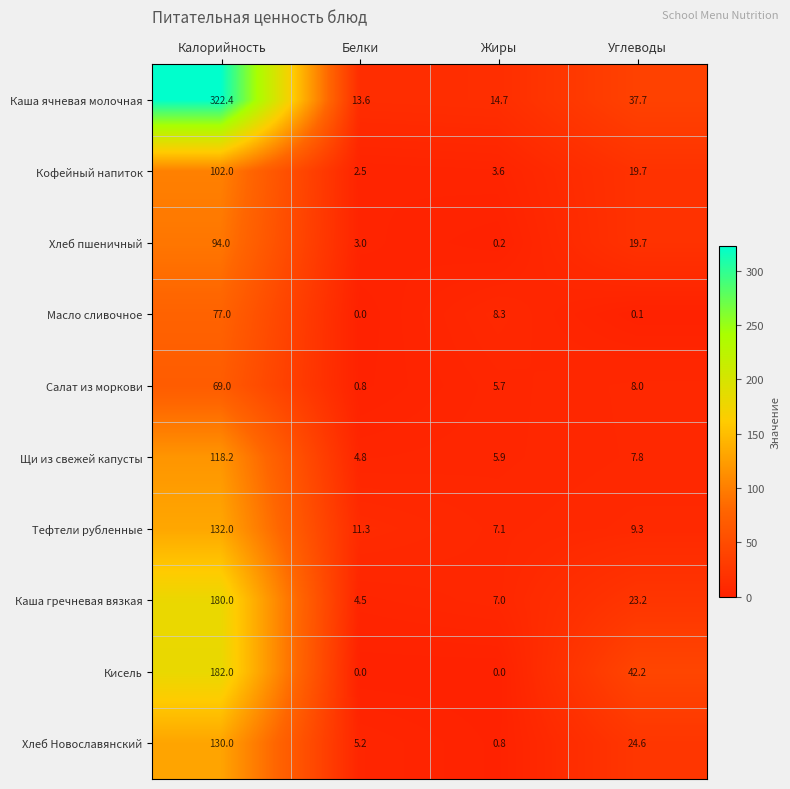

At which category is the sum across all series the highest?

Калорийность